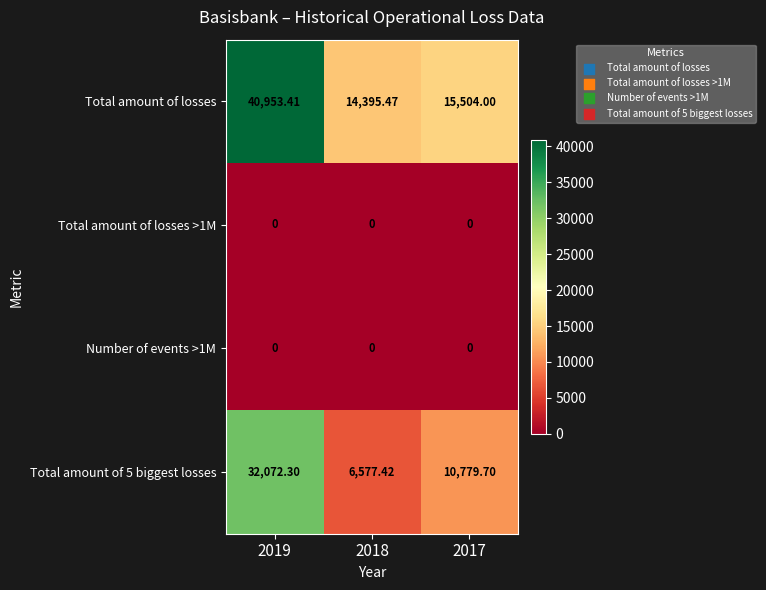

Which series has the widest spread of values?

Total amount of losses